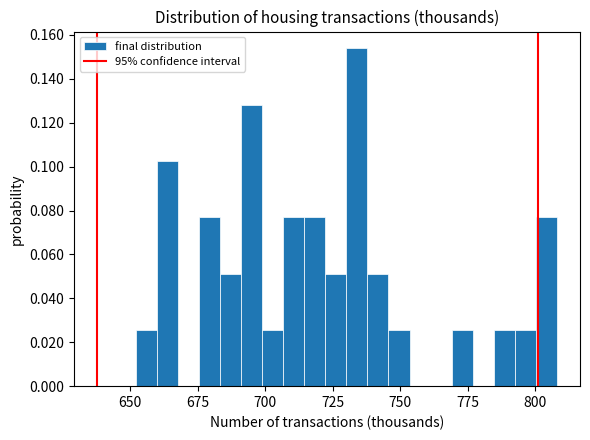

Around what value on the x-axis is the tallest bar? Give the approximate position of its centre, as read against the axis.

735